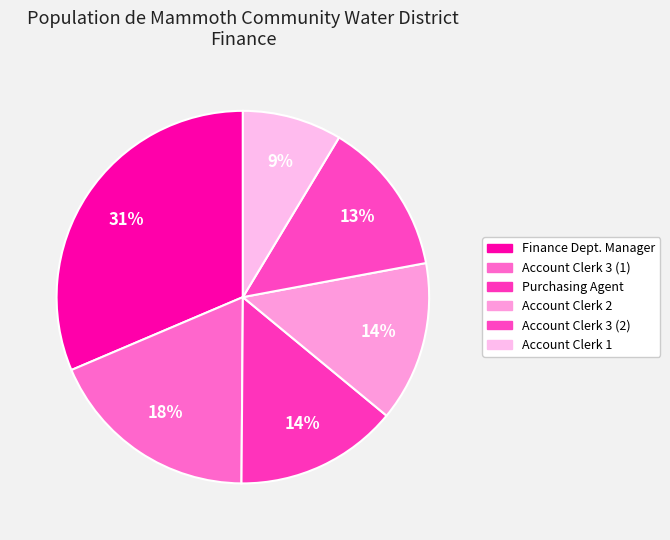

To the nearest percent, what is the average slice percentage?

17%